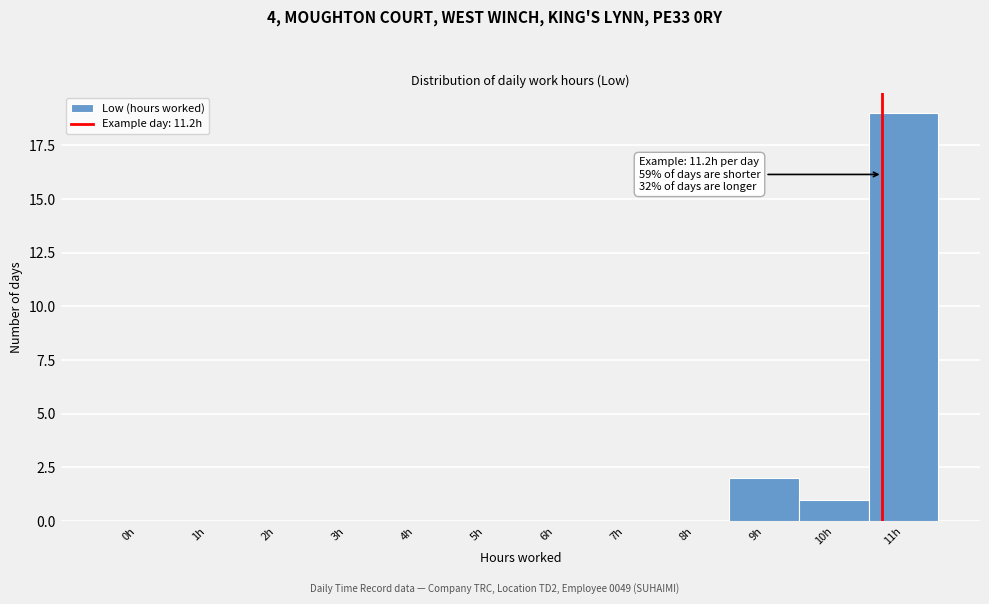

Reading right to left, transcribe all the data shown in this chart.

11h=19	10h=1	9h=2	8h=0	7h=0	6h=0	5h=0	4h=0	3h=0	2h=0	1h=0	0h=0